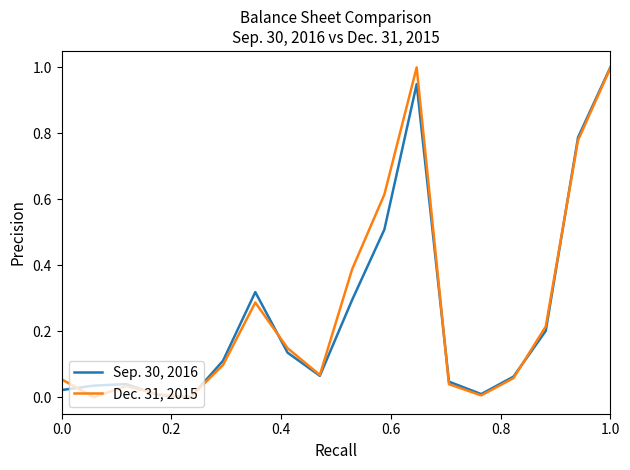

List the series in order of their overall mean, highest first.

Dec. 31, 2015, Sep. 30, 2016